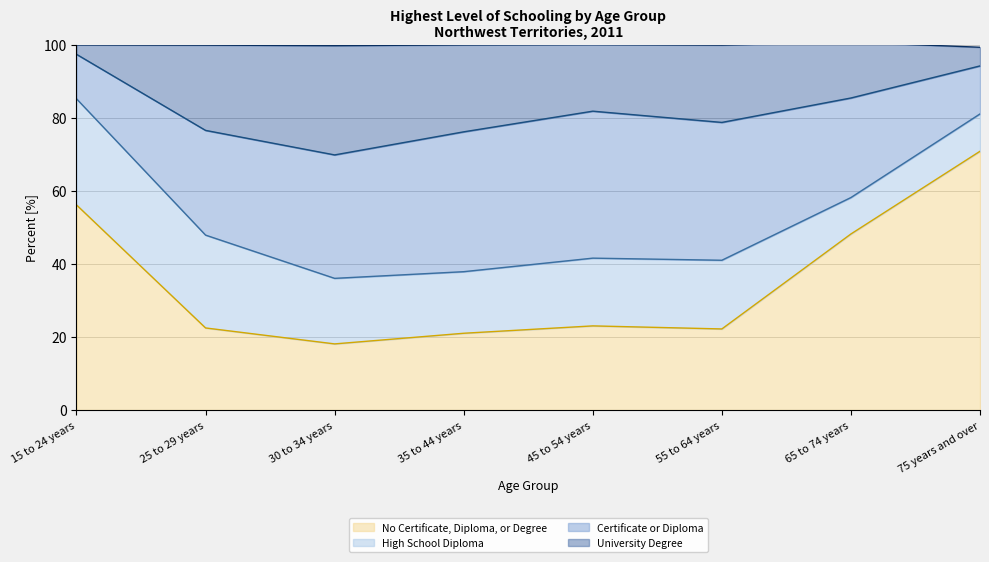

Where is the first local minimum for No Certificate, Diploma, or Degree?

30 to 34 years